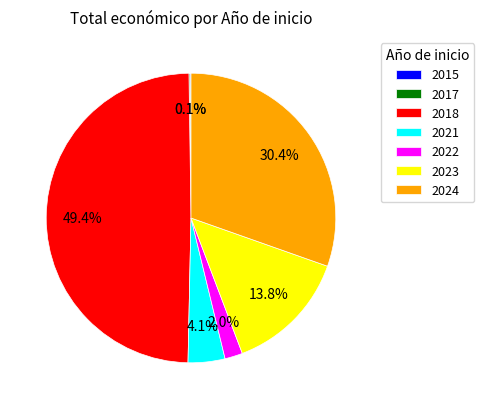

Does 2024 represent more than half of the total?

No